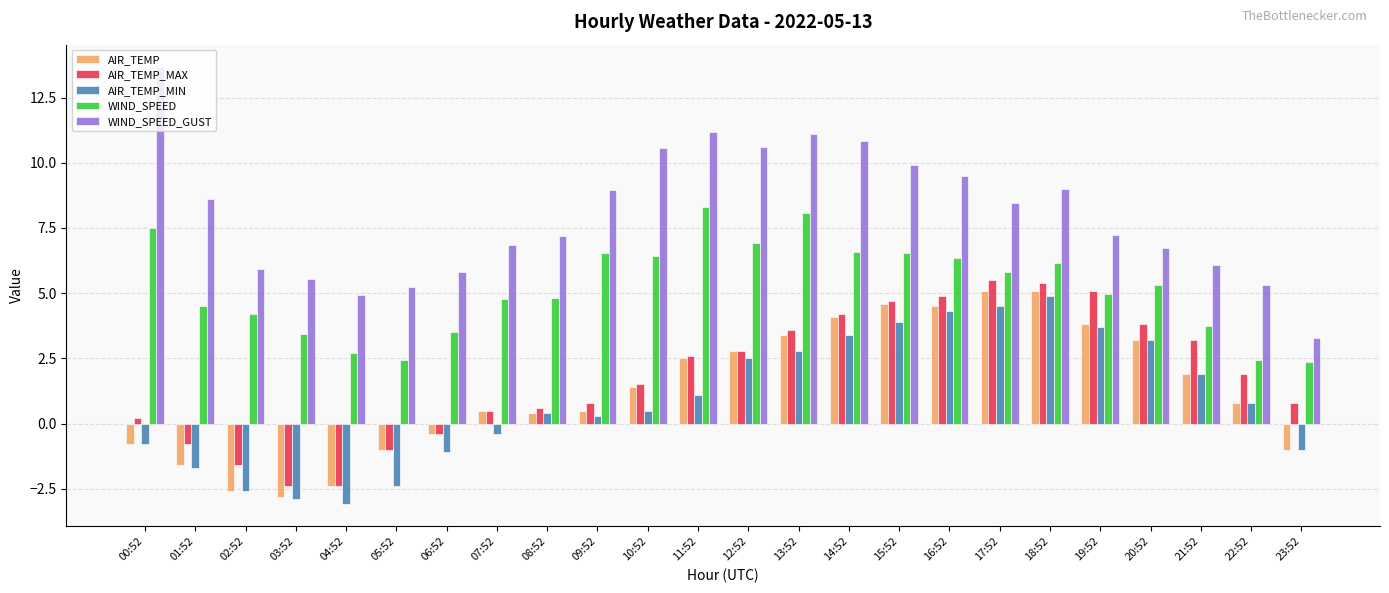

What is the difference between the highest and lowest values at 22:52?

4.5